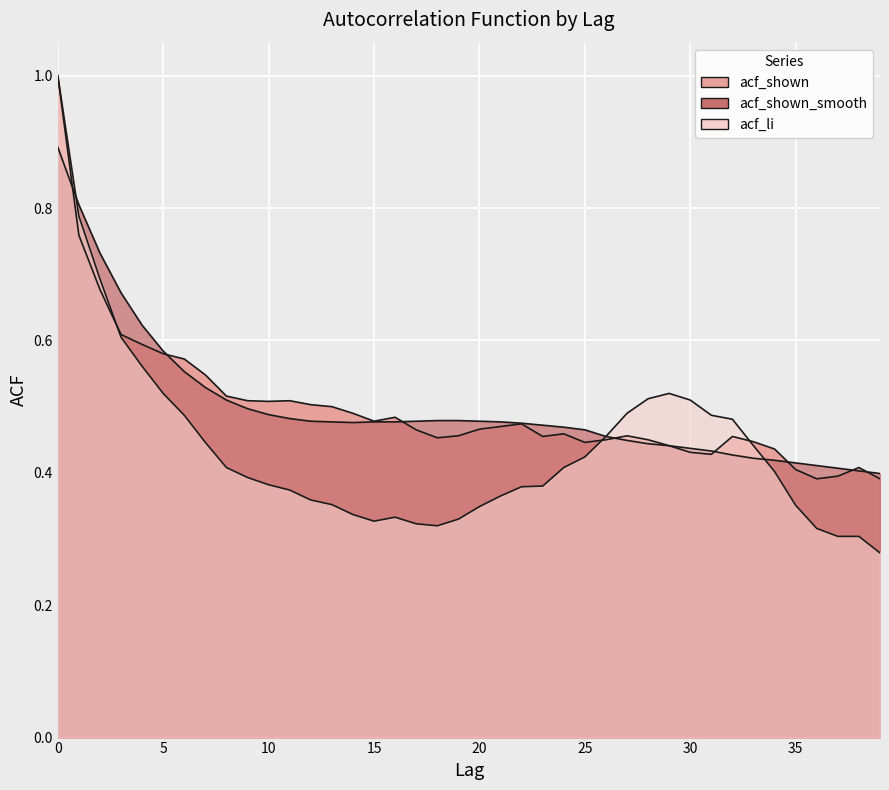

Is it true that acf_shown_smooth equals 0.5 at 21?

True